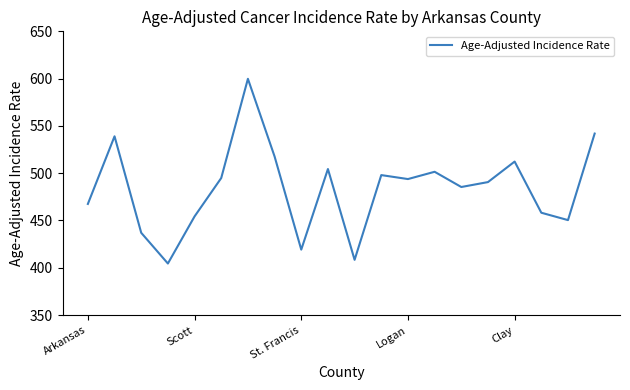

What is the maximum value shown in the chart?

599.8